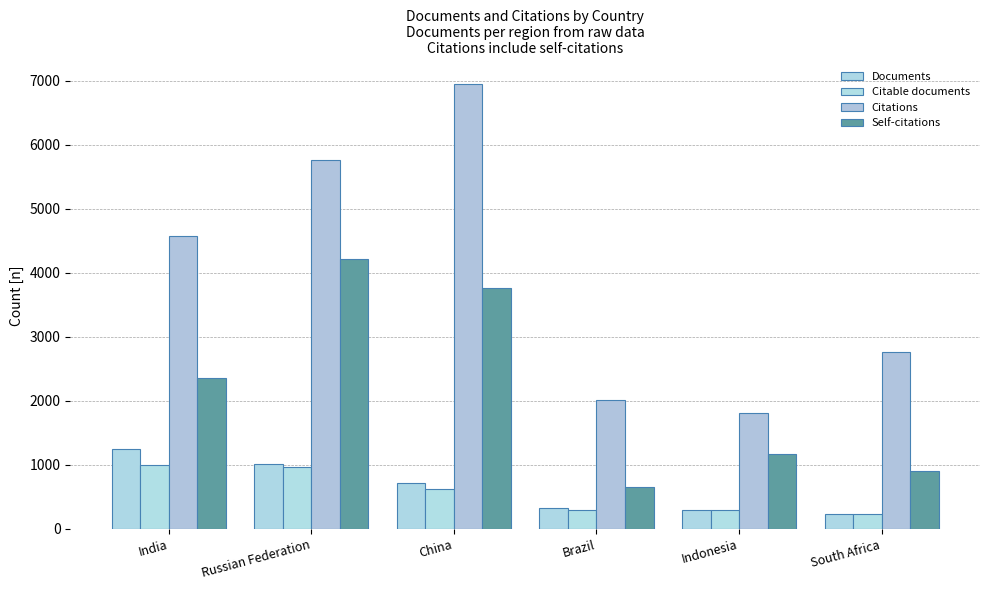

True or false: Citable documents has a value of 229 at South Africa.

True